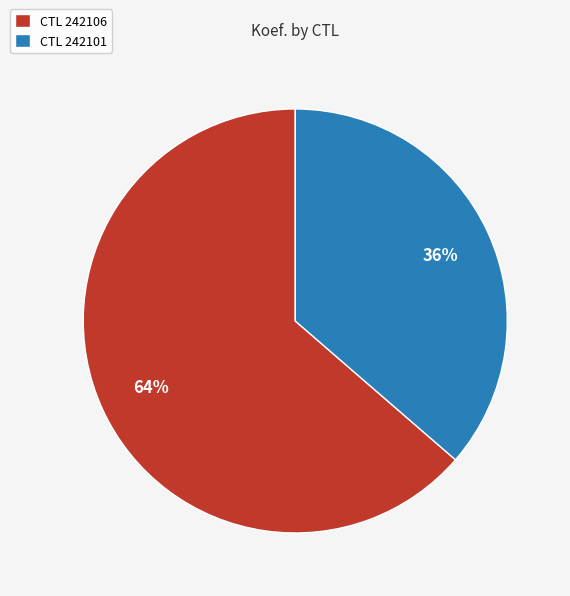

Which has a higher value, CTL 242101 or CTL 242106?

CTL 242106